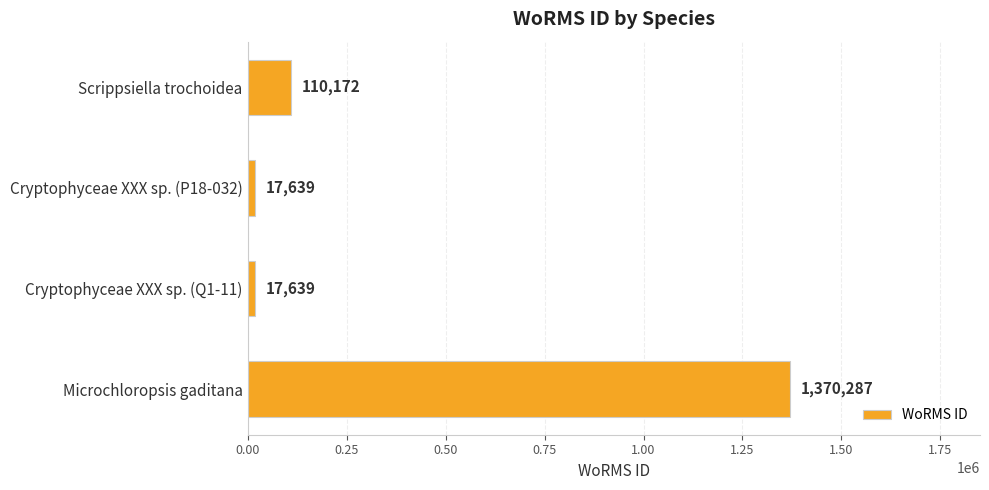

Is it true that the value at Microchloropsis gaditana is 546395?

False